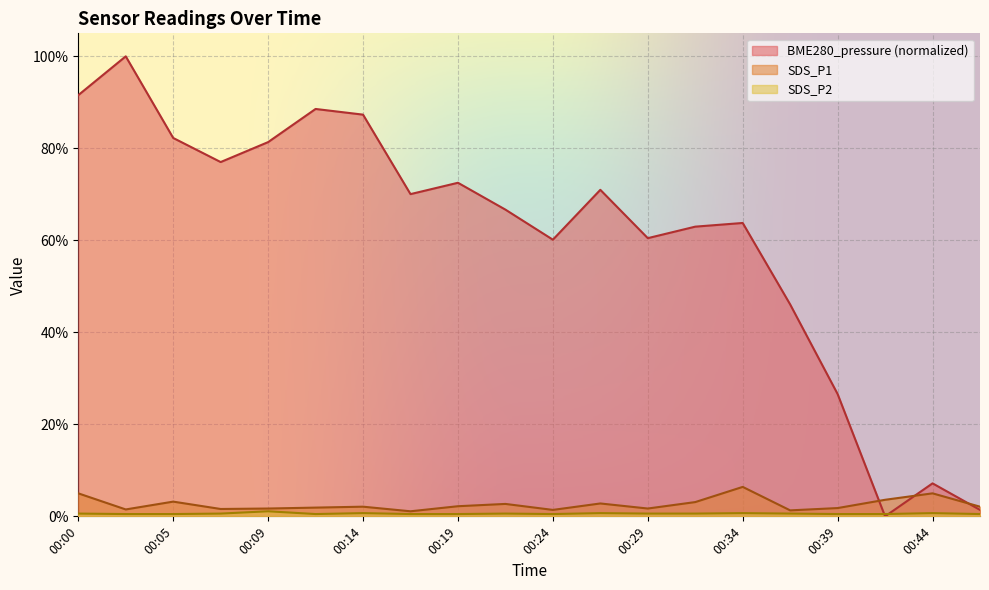

Rank the categories by SDS_P1 value from lowest to highest.

00:17, 00:37, 00:24, 00:02, 00:07, 00:09, 00:29, 00:39, 00:12, 00:14, 00:46, 00:19, 00:22, 00:27, 00:32, 00:05, 00:42, 00:00, 00:44, 00:34